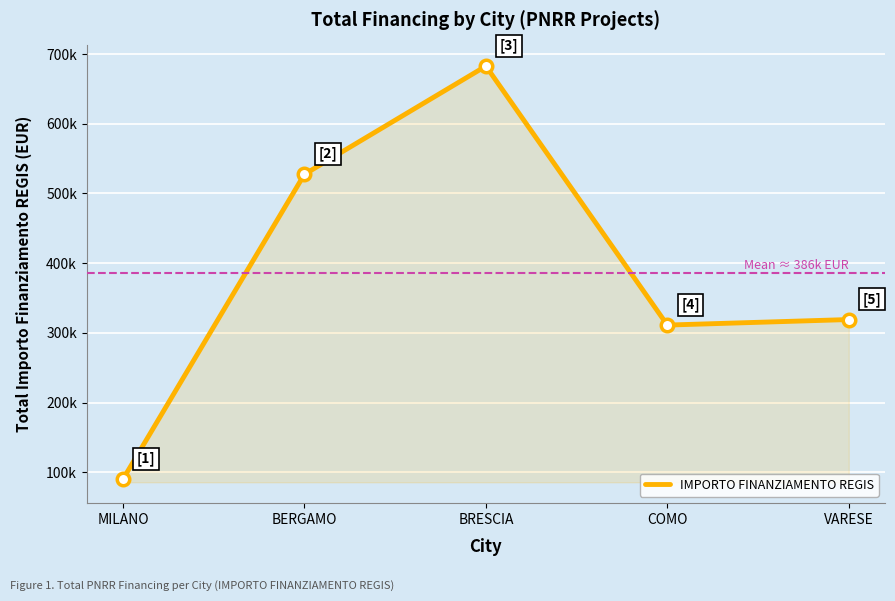

Does the chart display data point markers on the line(s)?

No